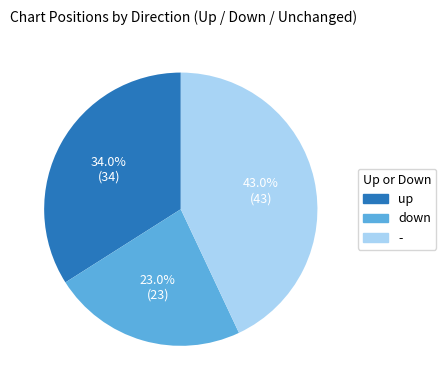

Count the number of slices in the pie.

3